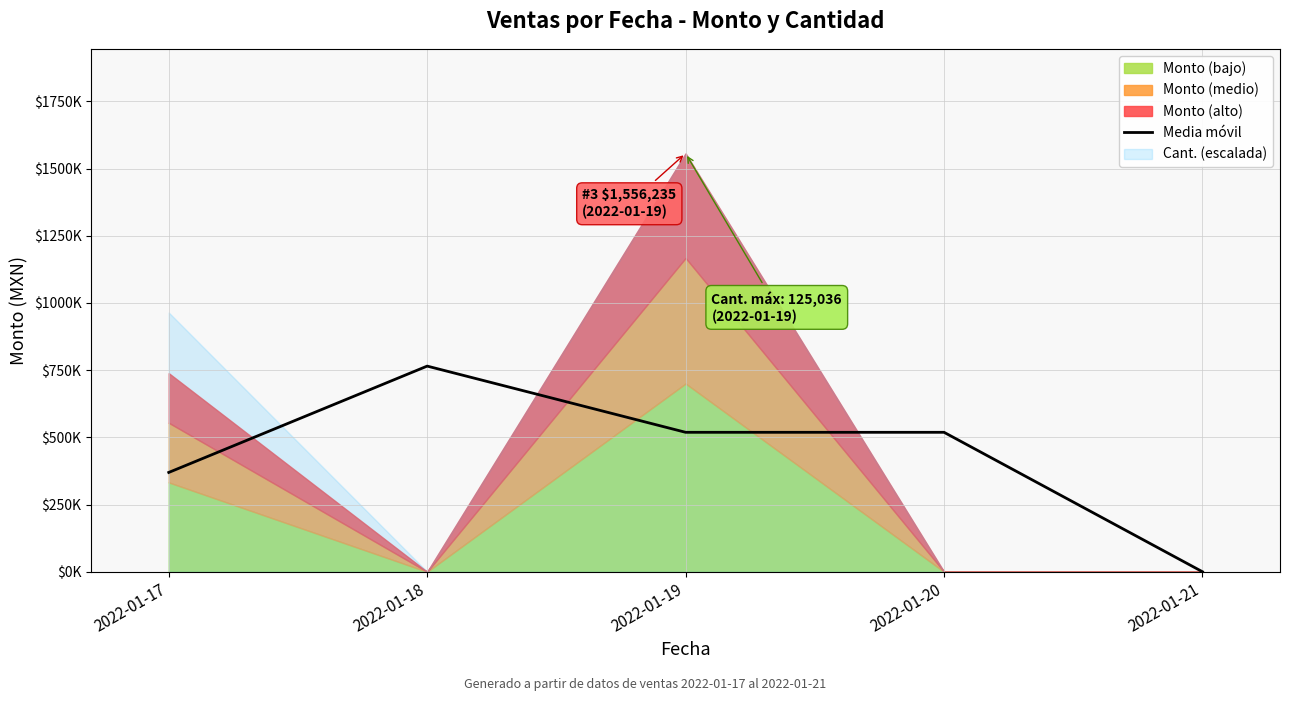

Rank the categories by value from lowest to highest.

2022-01-21, 2022-01-17, 2022-01-19, 2022-01-20, 2022-01-18